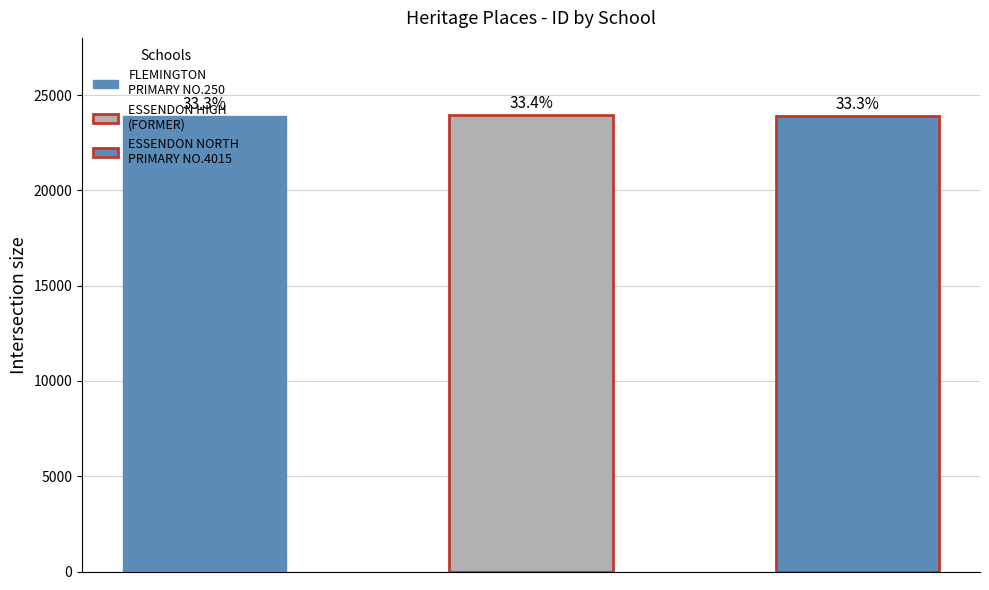

Reading right to left, transcribe all the data shown in this chart.

ESSENDON NORTH PRIMARY SCHOOL NO. 4015=23906	ESSENDON HIGH SCHOOL (FORMER)=23956	FLEMINGTON PRIMARY SCHOOL NO.250=23895